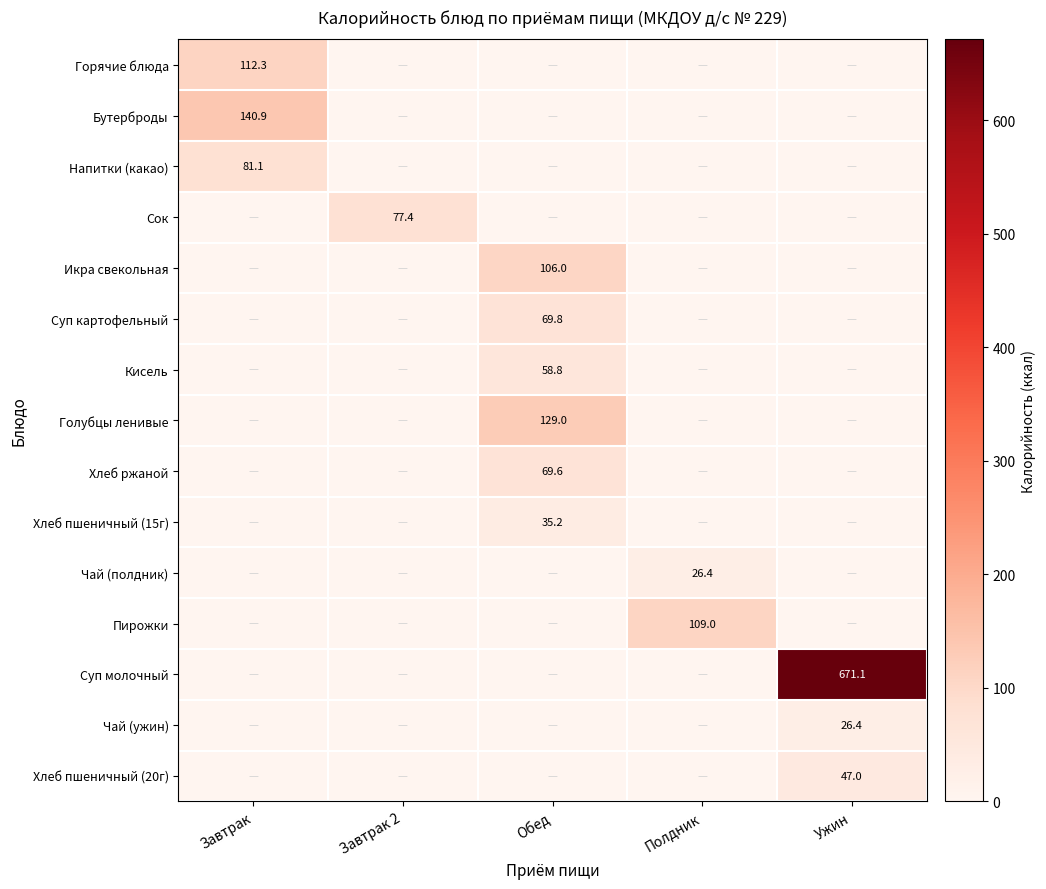

Is it true that Хлеб пшеничный (15г) equals 47.4 at Обед?

False